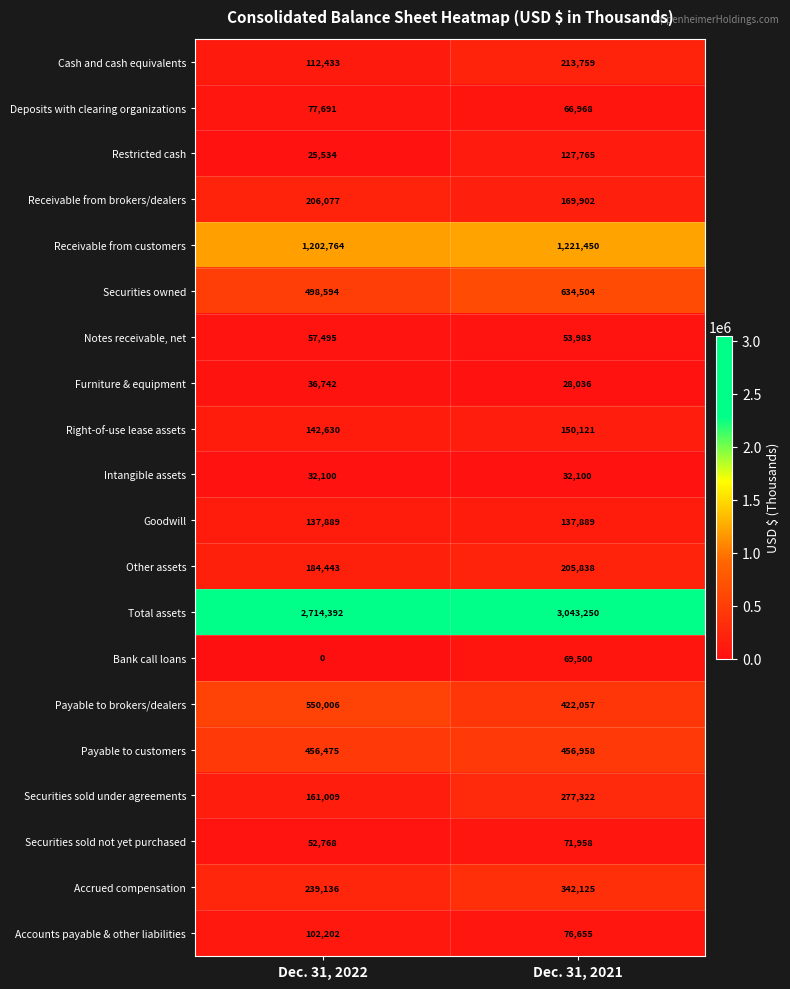

What is the approximate value of Cash and cash equivalents at Dec. 31, 2021, to the nearest 50?

213750